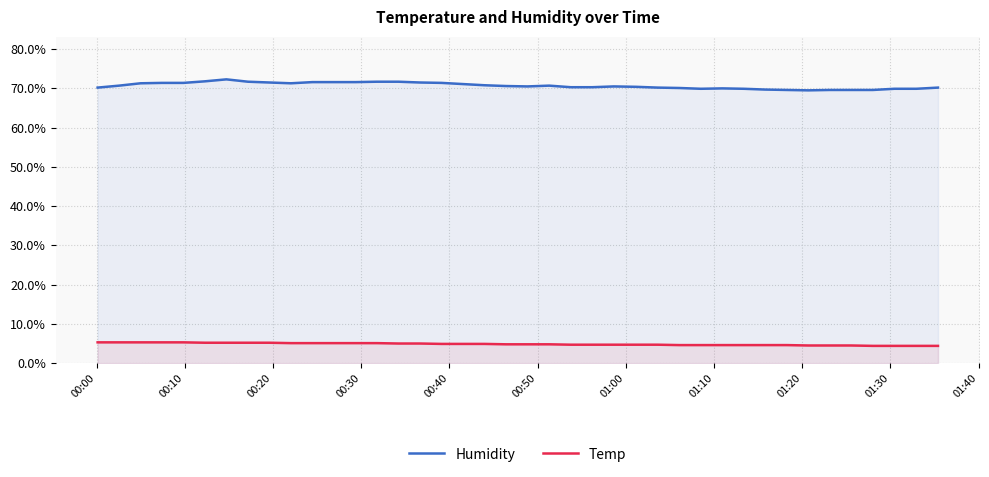

How many data points in Humidity are less than 70?

10